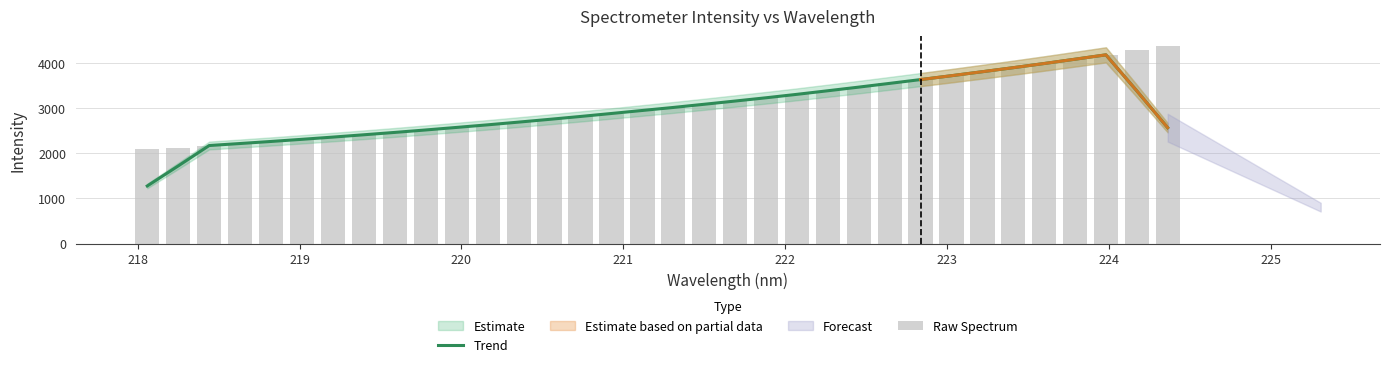

What is the value of the Raw Spectrum bar at the 4th from the left?

2217.2